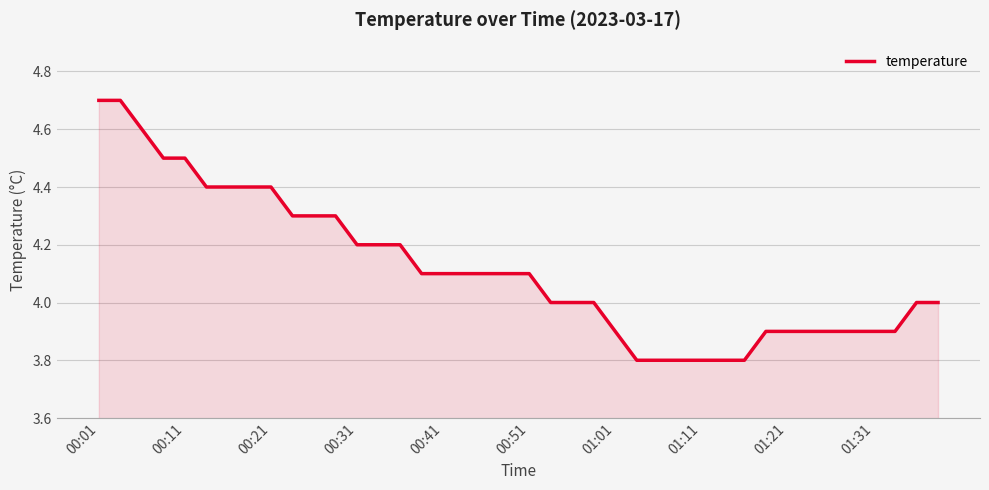

What is the smallest value displayed?

3.8